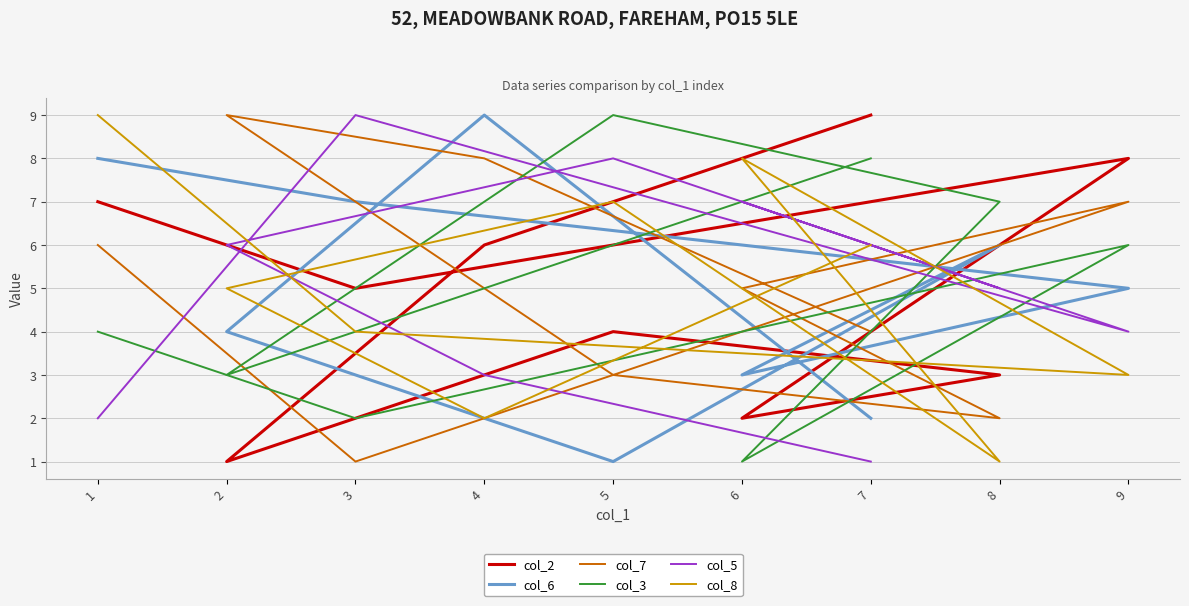

Reading left to right, transcribe all the data shown in this chart.

col_2: 1=7	3=5	9=8	6=2	8=3	5=4	2=1	4=6	7=9
col_6: 1=8	3=7	9=5	6=3	8=6	5=1	2=4	4=9	7=2
col_7: 1=6	3=1	9=7	6=5	8=2	5=3	2=9	4=8	7=4
col_3: 1=4	3=2	9=6	6=1	8=7	5=9	2=3	4=5	7=8
col_5: 1=2	3=9	9=4	6=7	8=5	5=8	2=6	4=3	7=1
col_8: 1=9	3=4	9=3	6=8	8=1	5=7	2=5	4=2	7=6